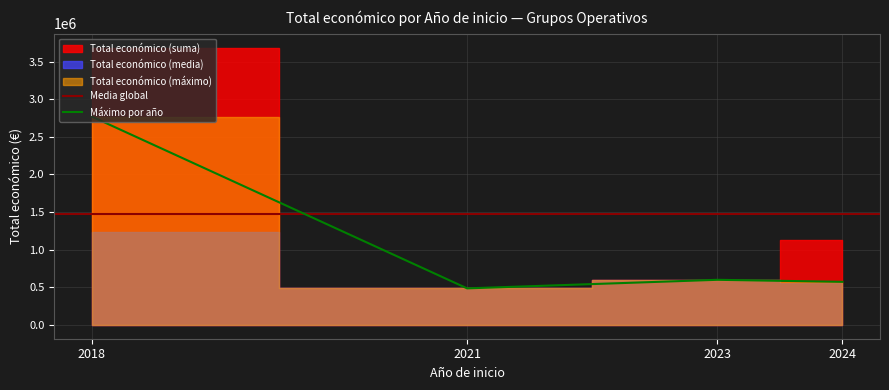

True or false: Máximo por año has more than 1 interior local peaks.

False